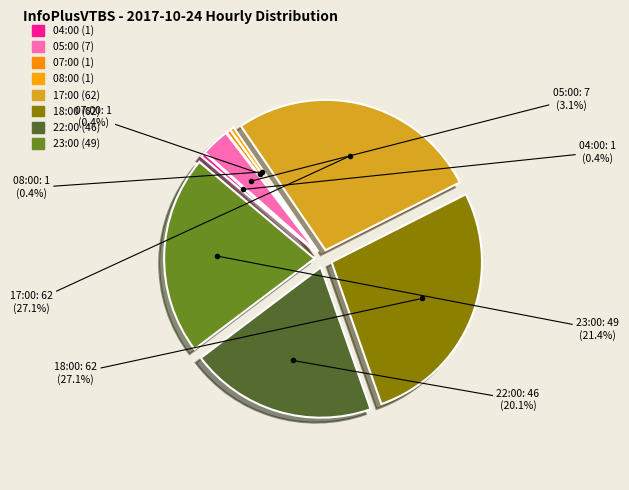

What is the total percentage of 08:00 (1) and 18:00 (62)?

27.5%